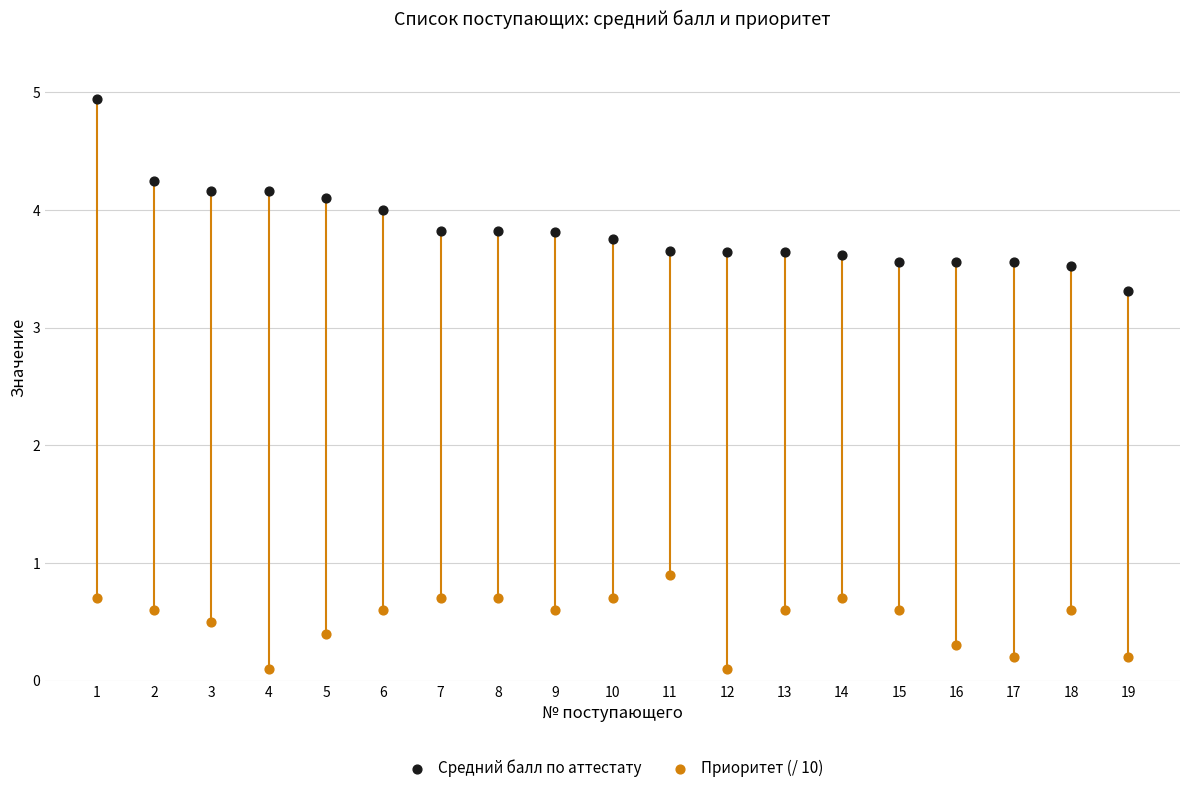

Which series contains the lowest Y value?

Приоритет (/ 10)